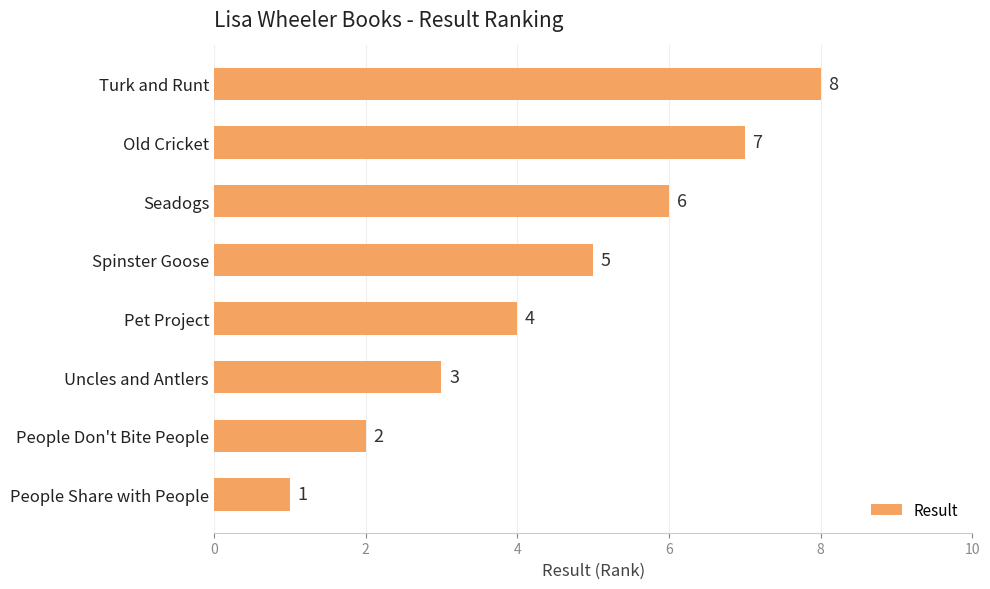

What is the change in value from People Don't Bite People to Pet Project?

+2